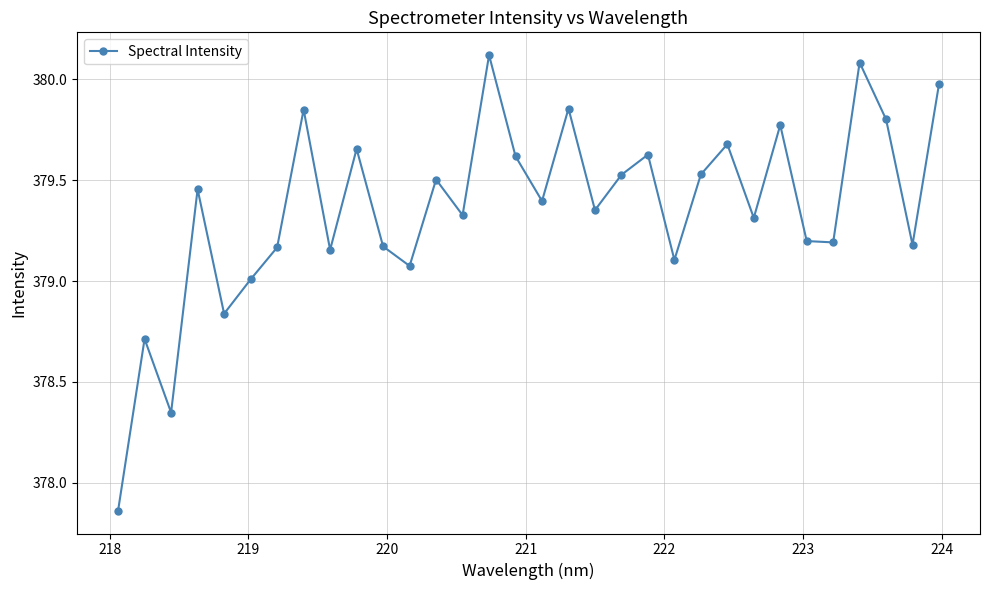

How many points are lower than both their immediate neighbors (excluding endpoints)?

11